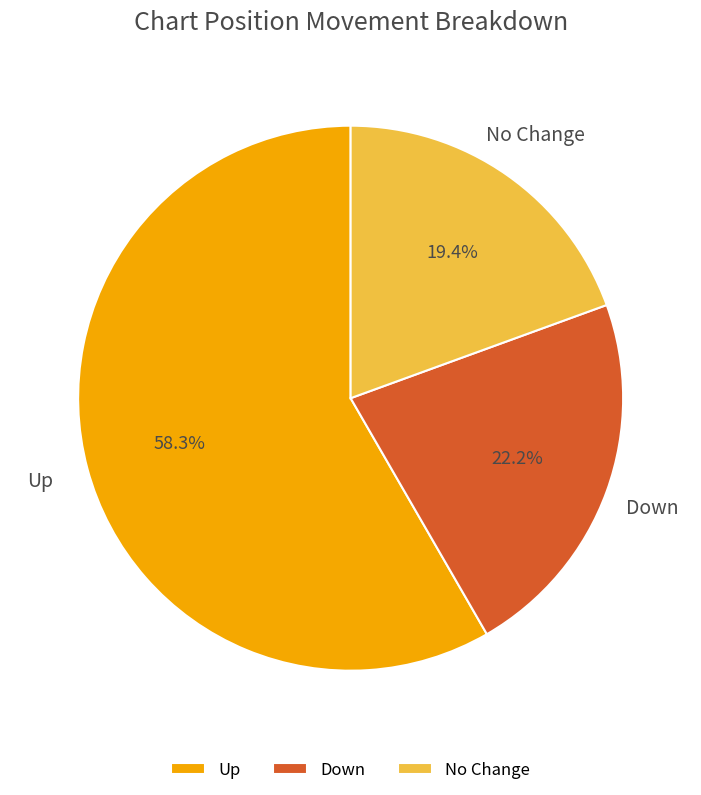

To the nearest percent, what is the difference between the largest and smallest slice percentages?

39%